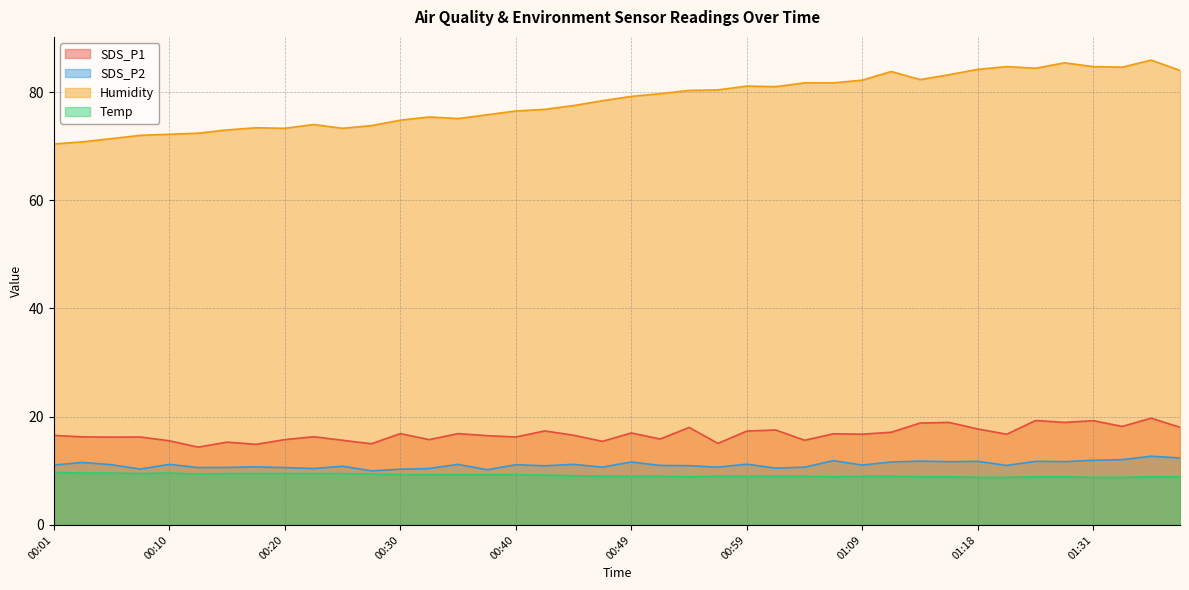

How many data points in Temp are above 9?

19